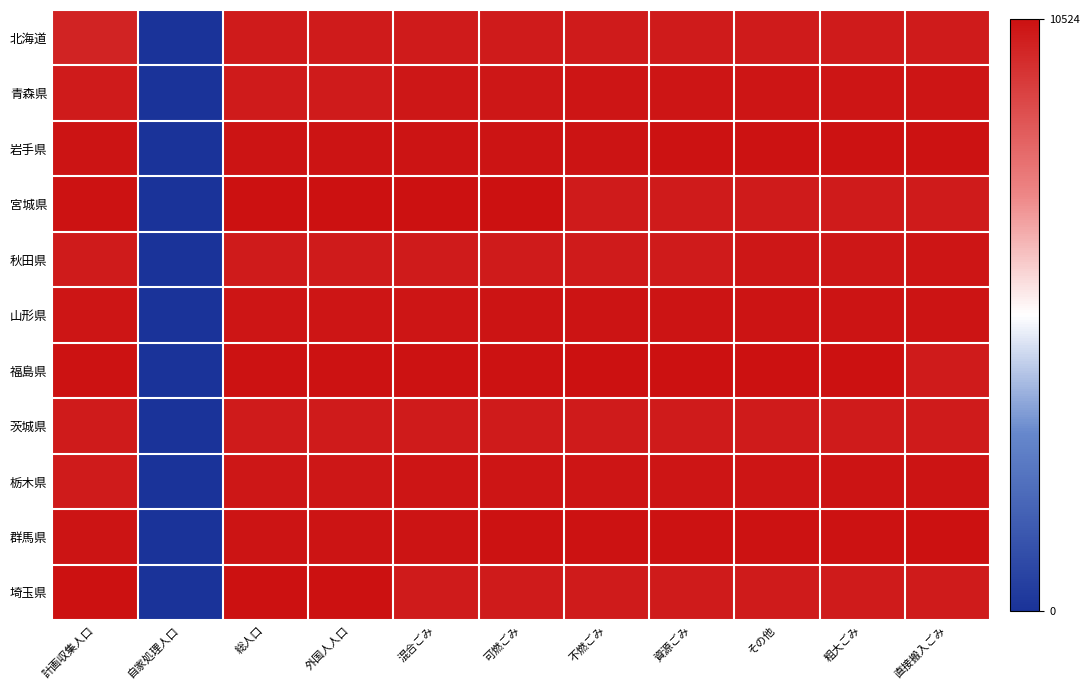

Which series changed the most between 総人口 and 不燃ごみ?

宮城県